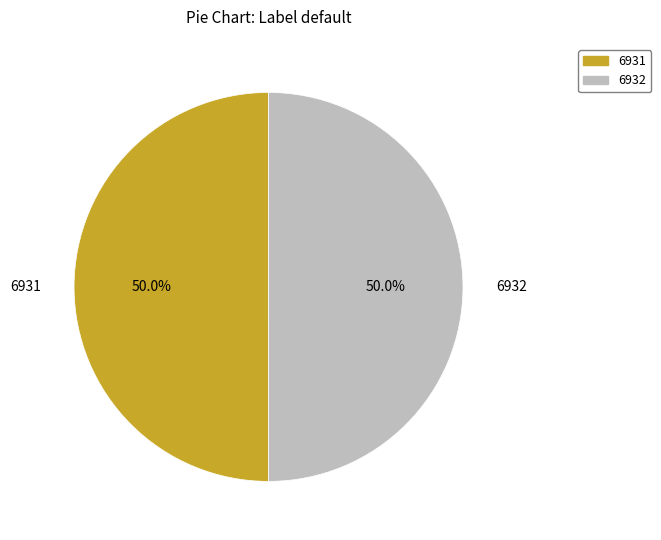

How much of the chart is everything except 6932?

50.0%